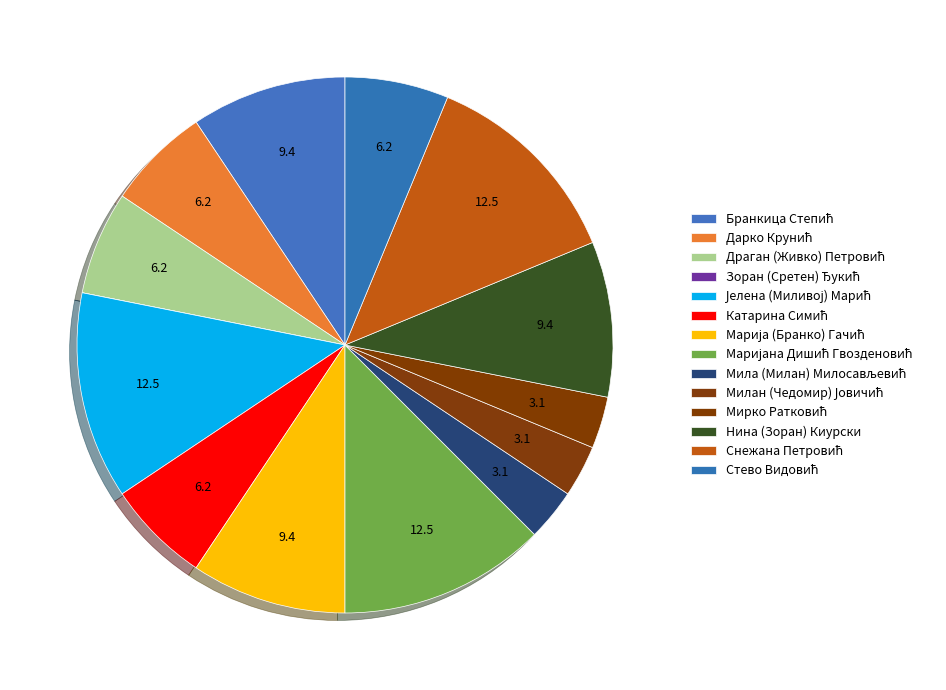

Which category has the biggest portion of the pie?

Јелена (Миливој) Марић